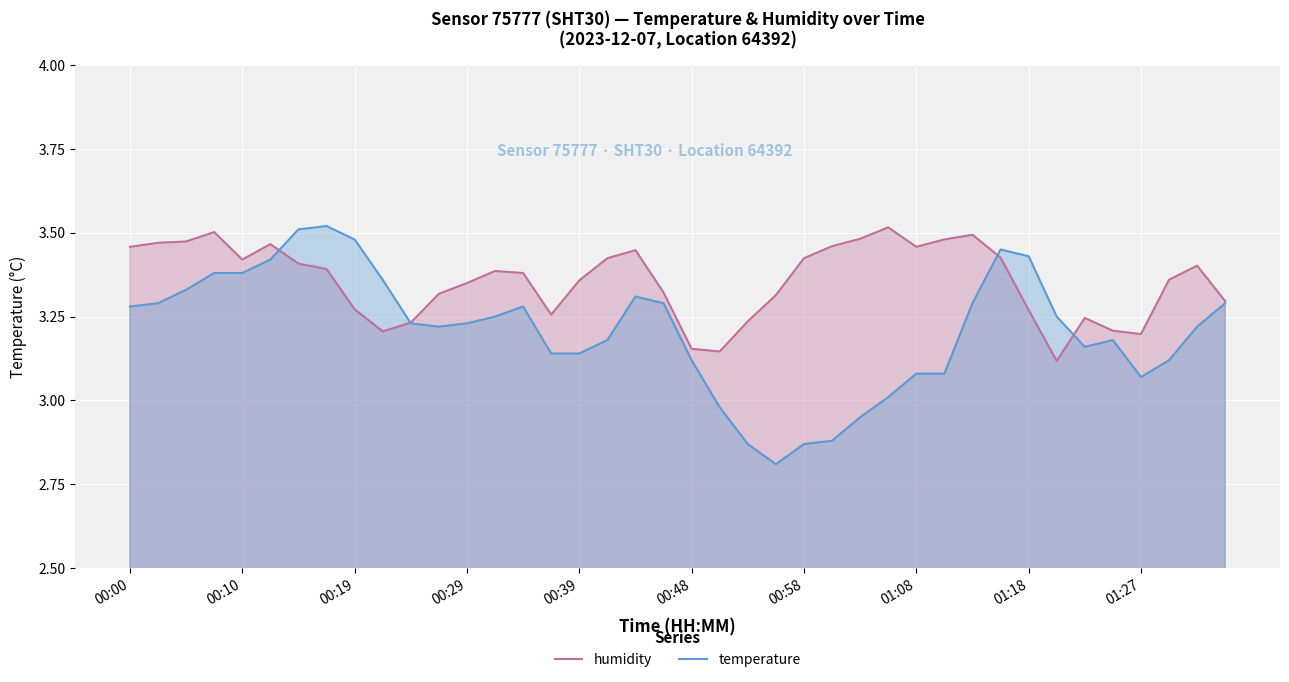

In temperature, how many points are higher than both neighbors (excluding endpoints)?

5